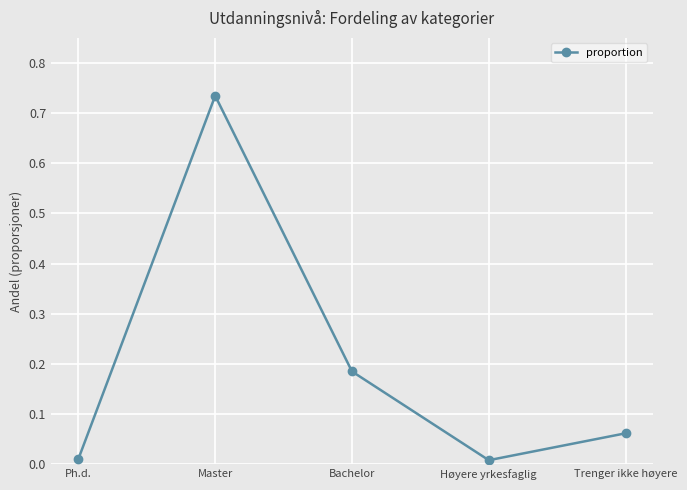

What position from the left is Trenger ikke høyere?

5